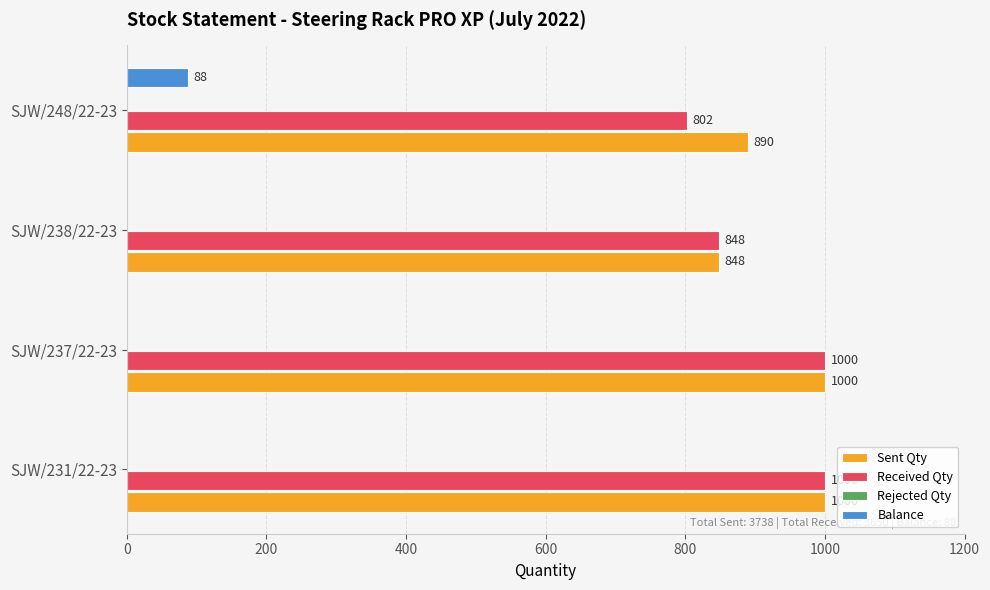

How many Received Qty values are between 848 and 1000?

3